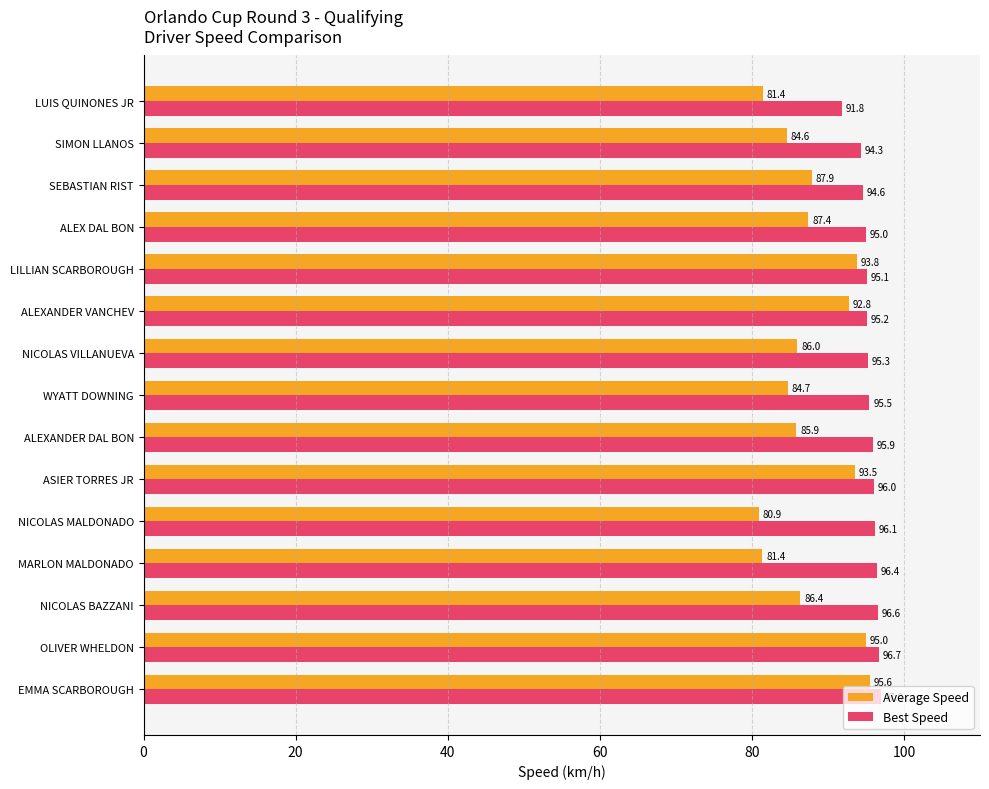

What are all the series names shown in the legend?

Average Speed, Best Speed